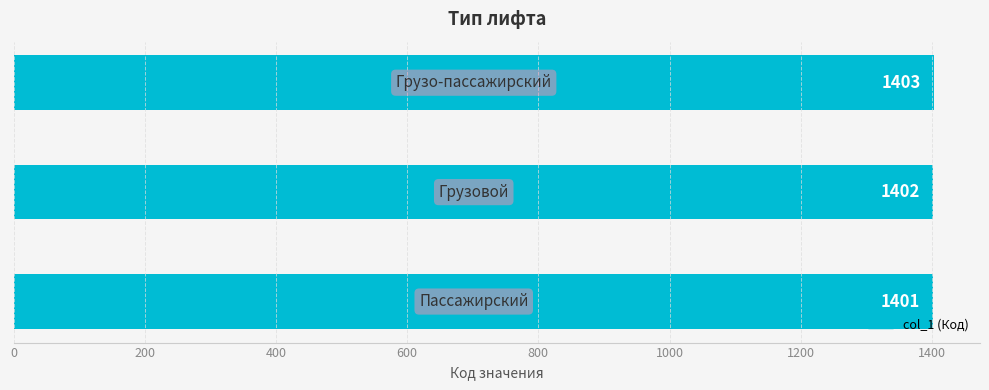

How many data points does each series have?

3